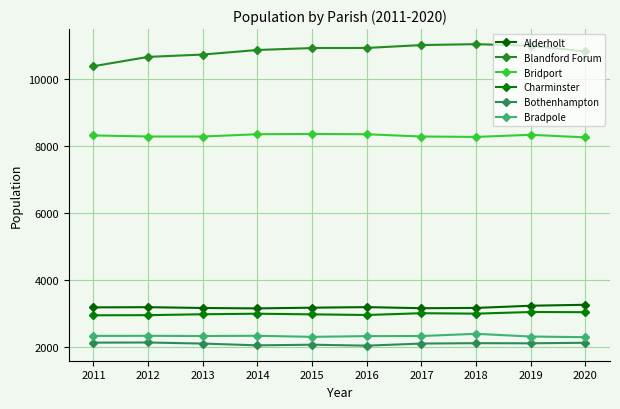

True or false: Charminster and Bridport cross at least once.

False